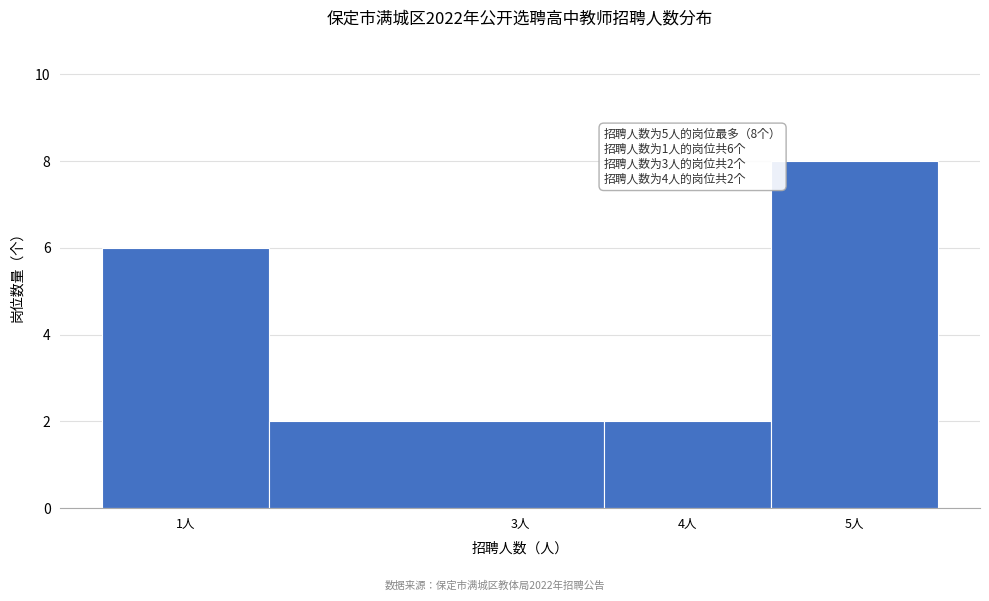

Which range on the x-axis has the tallest bar?

4.5 to 5.5